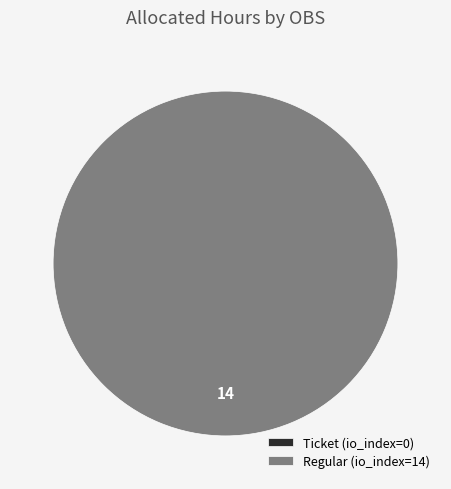

True or false: Ticket (index 0) accounts for 0% of the total.

True